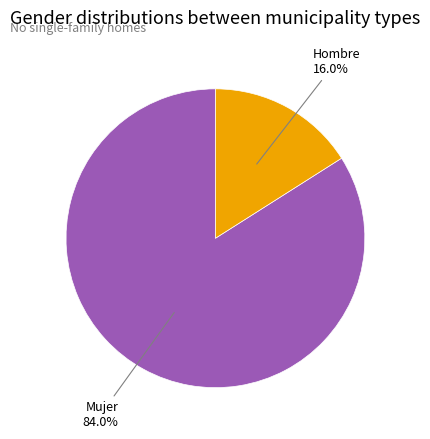

How many segments does this pie chart have?

2